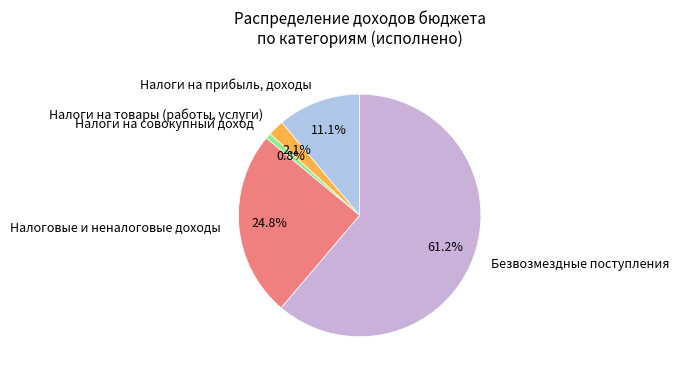

Between Налоги на товары (работы, услуги) and Безвозмездные поступления, which is larger?

Безвозмездные поступления